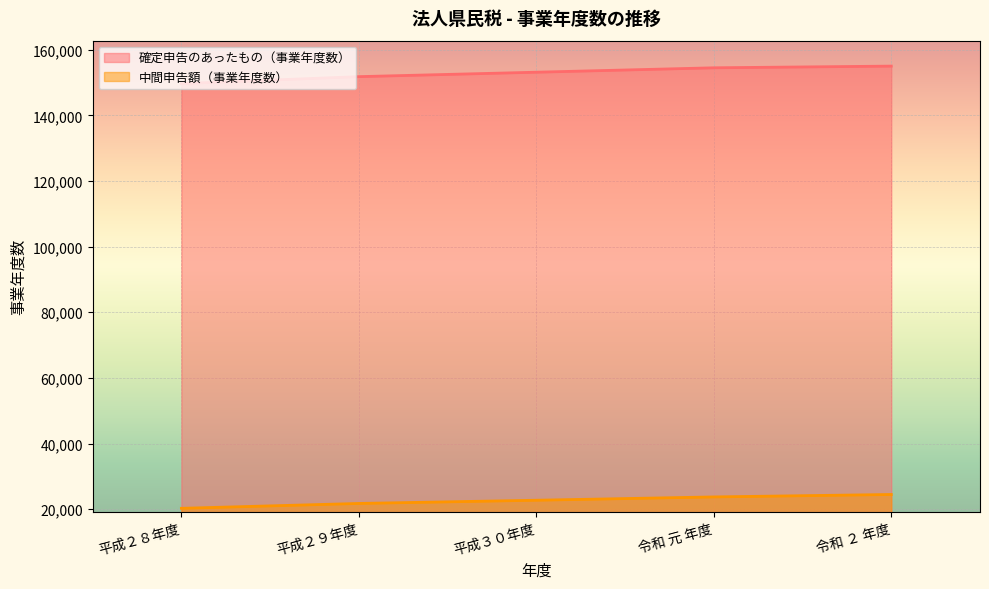

The 中間申告額（事業年度数） series shows 22755 at 平成３０年度. True or false?

True